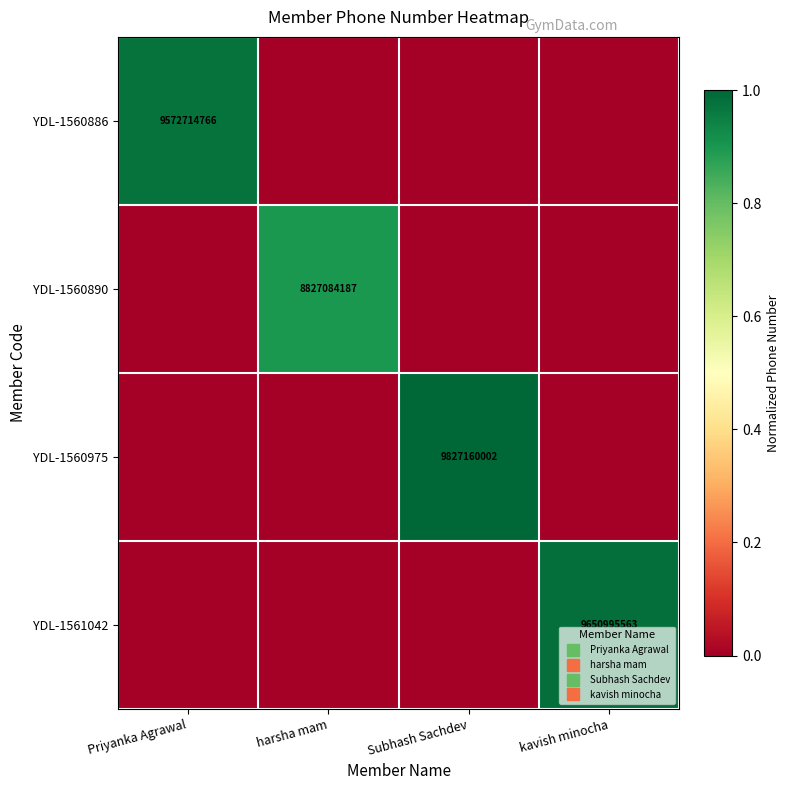

Rank the series by their maximum value, from highest to lowest.

YDL-1560975, YDL-1561042, YDL-1560886, YDL-1560890